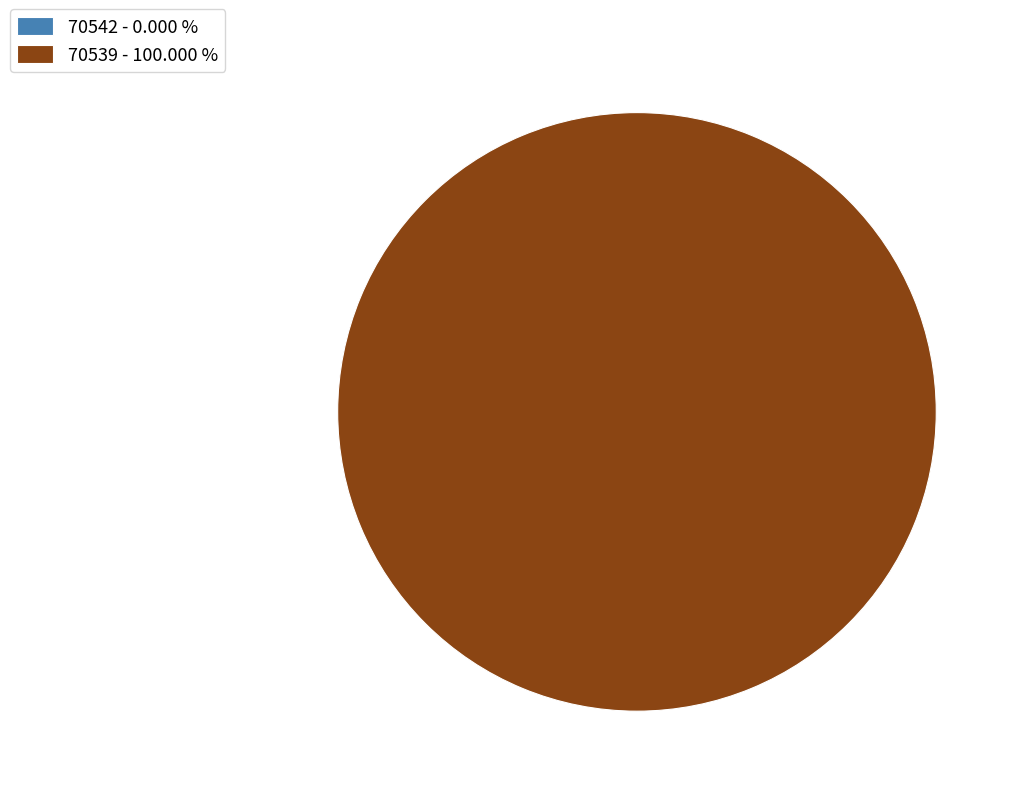

Rank the categories by value from highest to lowest.

70539, 70542